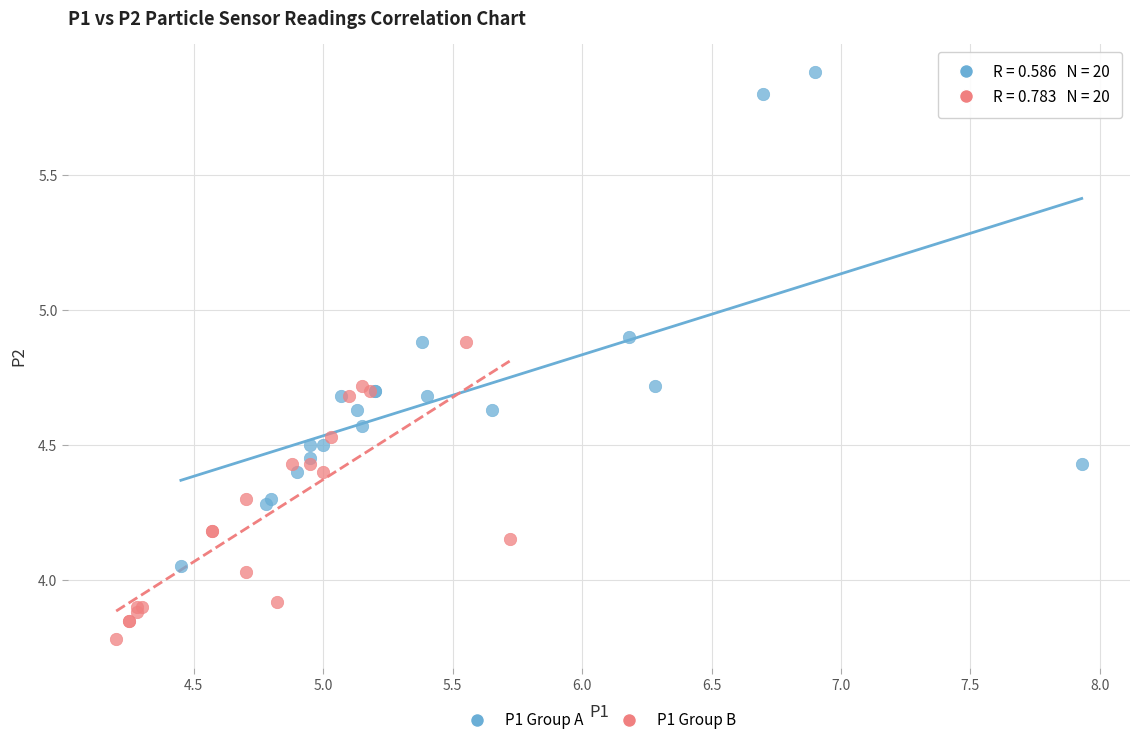

Which series contains the lowest Y value?

P1 Group B